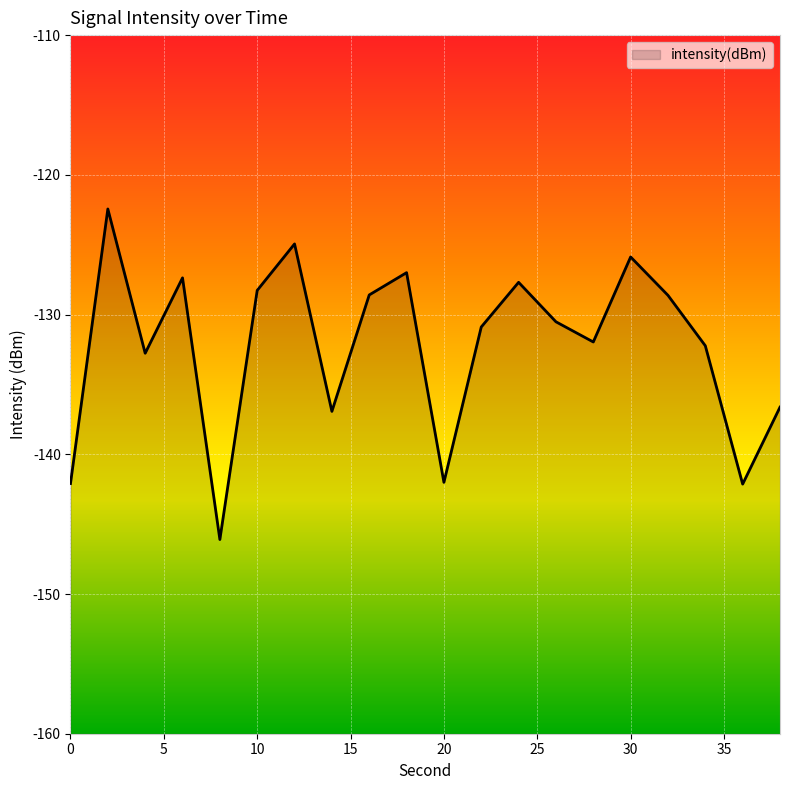

What is the value of the 6th point from the left?

-128.3